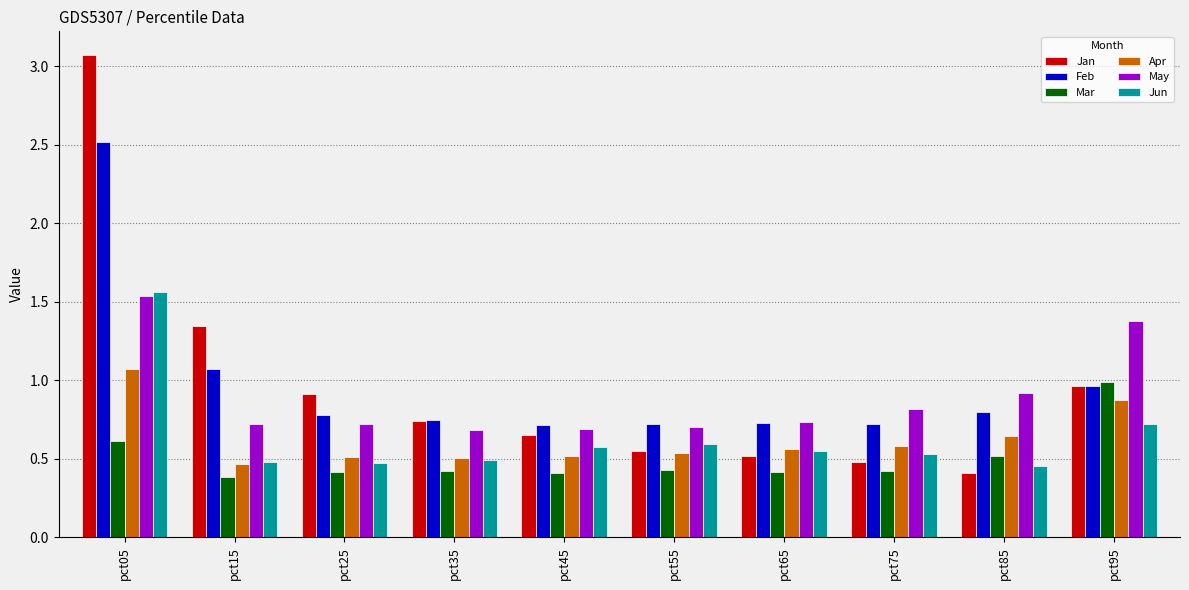

Where is Jun nearest to the value 1?

pct95